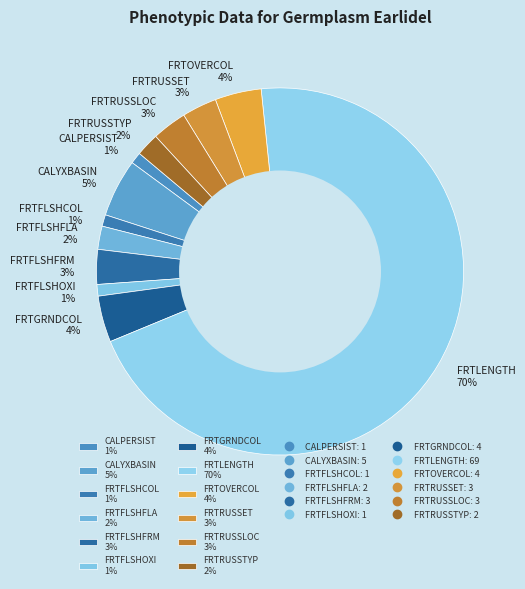

Which has a higher value, FRTFLSHFRM or FRTLENGTH?

FRTLENGTH